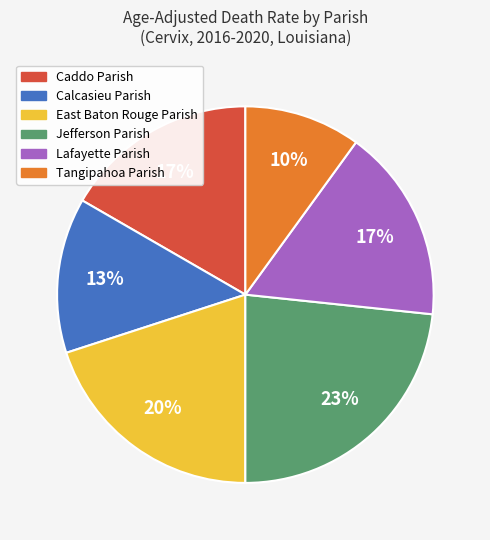

Combined, do Jefferson Parish and Caddo Parish account for over 50%?

No